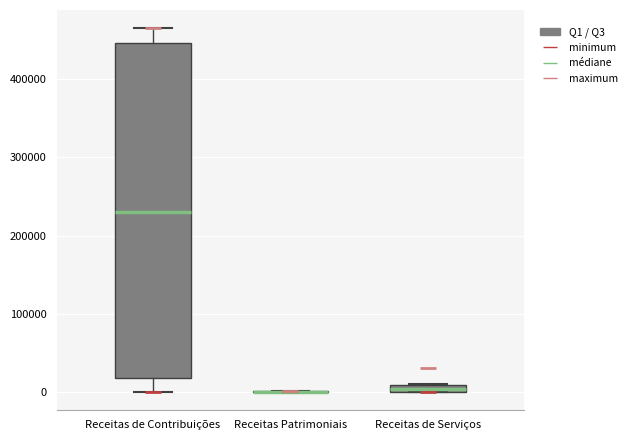

Comparing the boxes themselves (not the whiskers), which one is the tallest?

Receitas de Contribuições